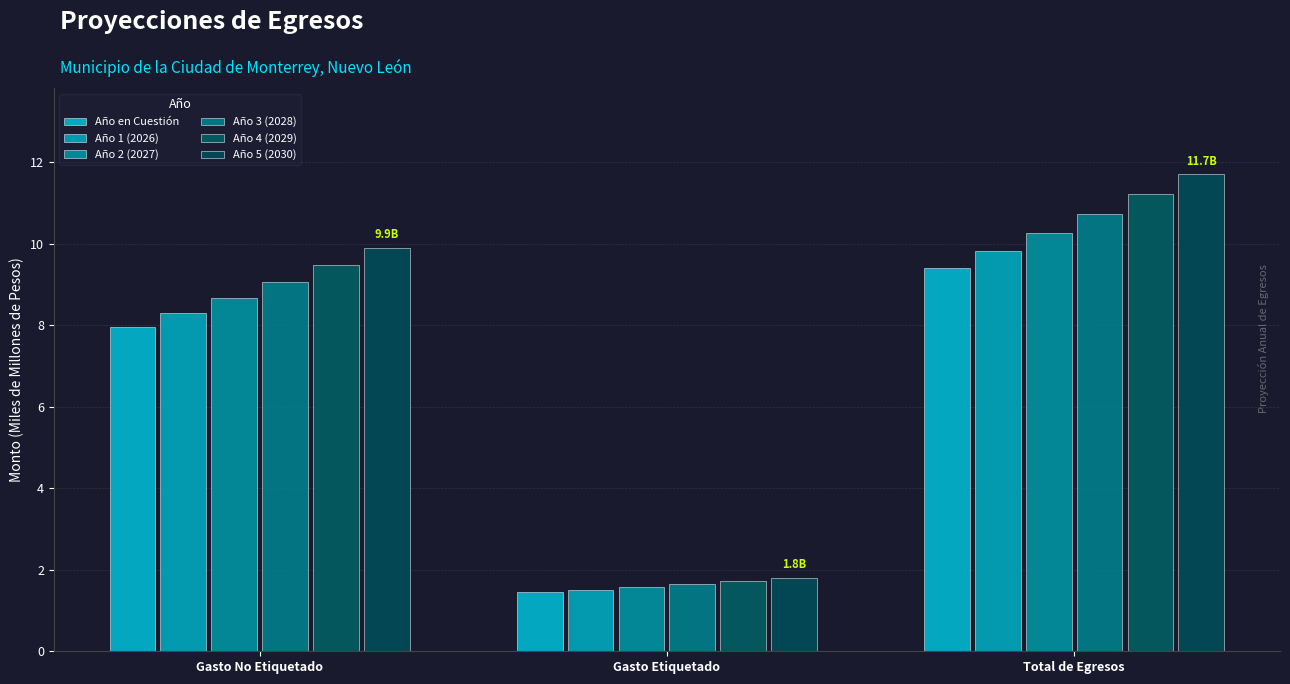

What is the difference between the maximum and second lowest values in the Año en Cuestión series?

1.5